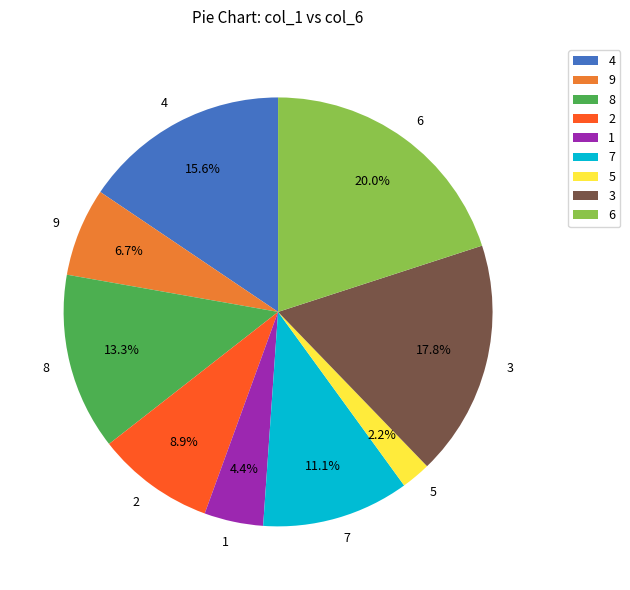

To the nearest percent, what is the combined percentage of 5 and 7?

13%